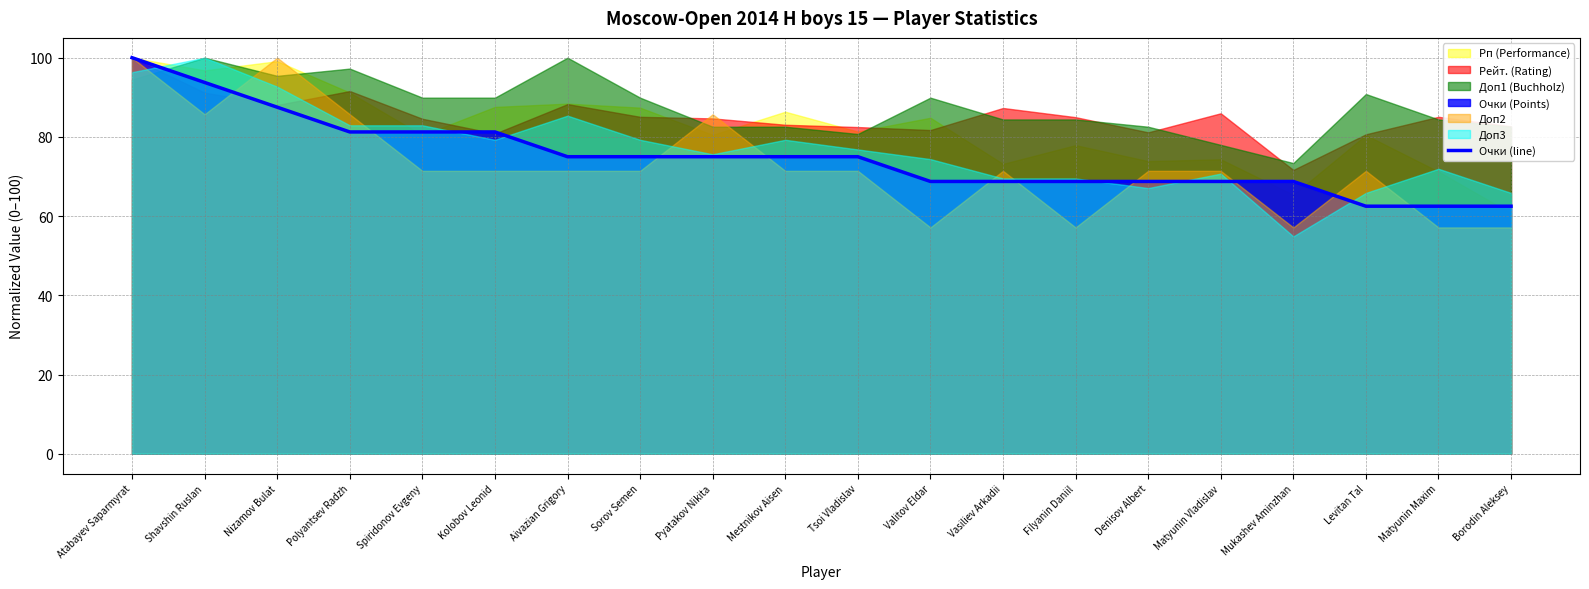

How many data points does each series have?

20